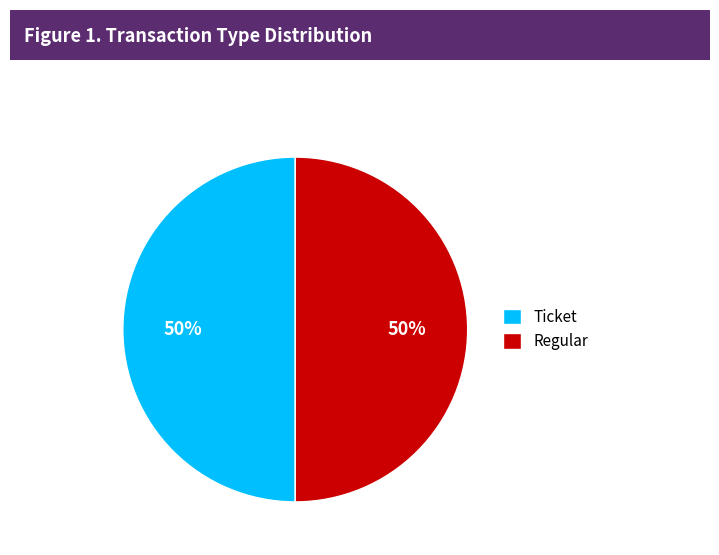

To the nearest percent, what is the combined percentage of Ticket and Regular?

100%